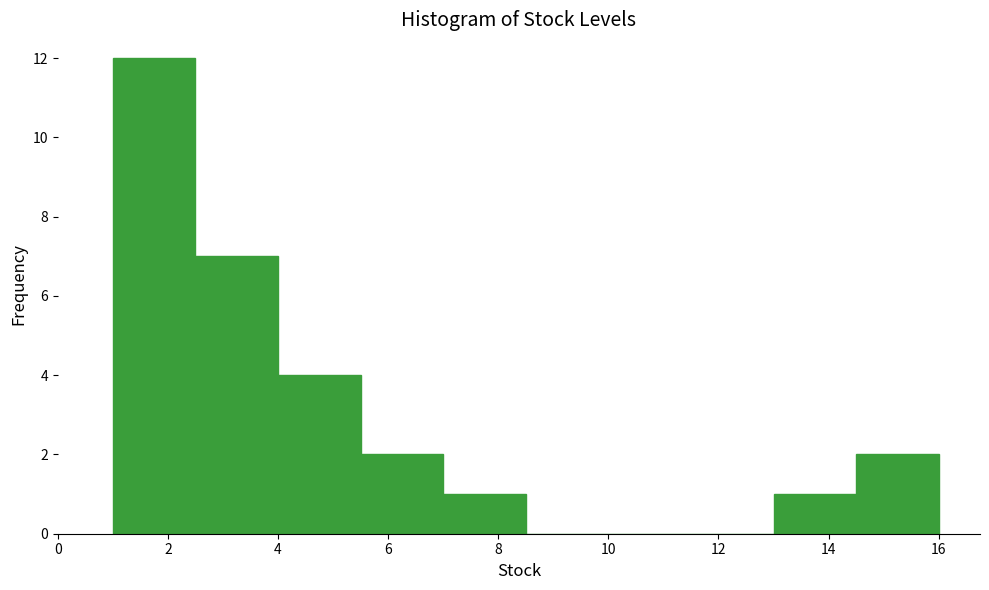

Reading left to right, list every bar in this chart as the range it spans on the x-axis followed by its height. Neither the bar edges nor the heights are printed on the chart, so give them approximately, as read against the axes.

1.0 to 2.5: 12
2.5 to 4.0: 7
4.0 to 5.5: 4
5.5 to 7.0: 2
7.0 to 8.5: 1
8.5 to 10.0: 0
10.0 to 11.5: 0
11.5 to 13.0: 0
13.0 to 14.5: 1
14.5 to 16.0: 2